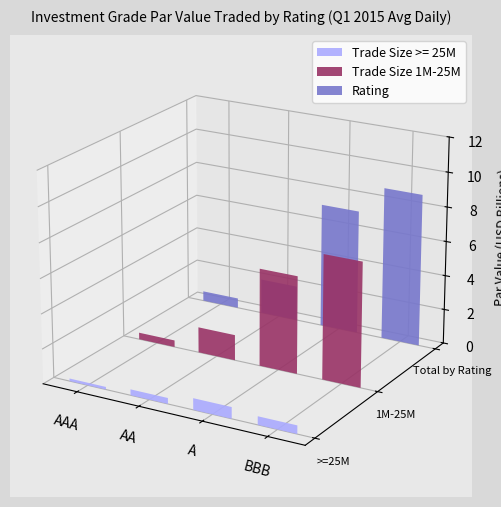

How many bars are there in total?

12